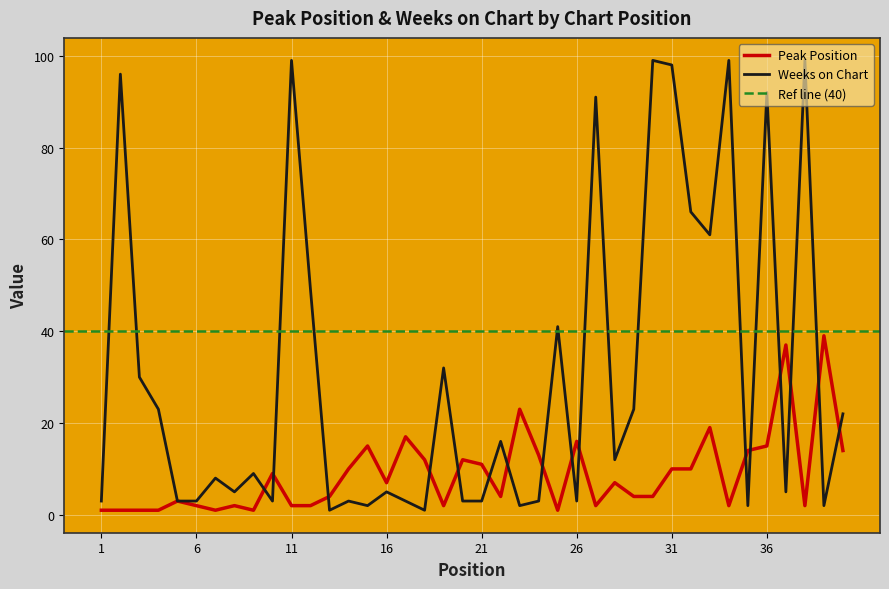

How many interior local peaks does the Peak Position series have?

12